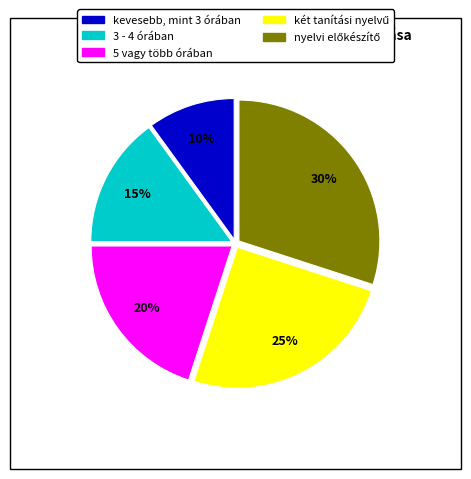

To the nearest percent, what is the difference between the 3 - 4 órában and kevesebb, mint 3 órában slice percentages?

5%